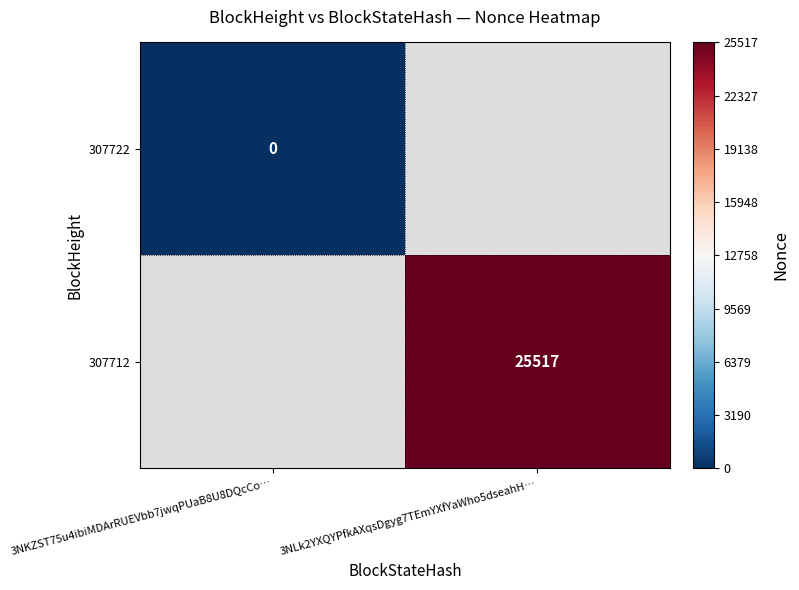

The value of 307712 at 3NLk2YXQYPfkAXqsDgyg7TEmYXfYaWho5dseahH… is 25517. True or false?

True